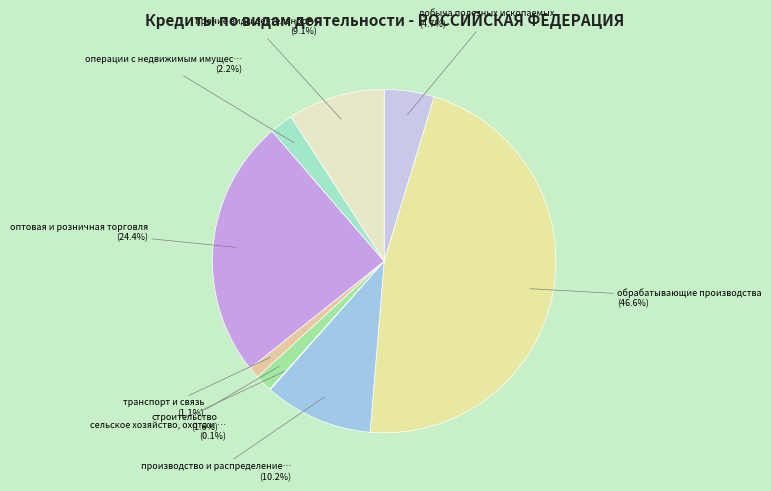

Does any single category account for the majority?

No